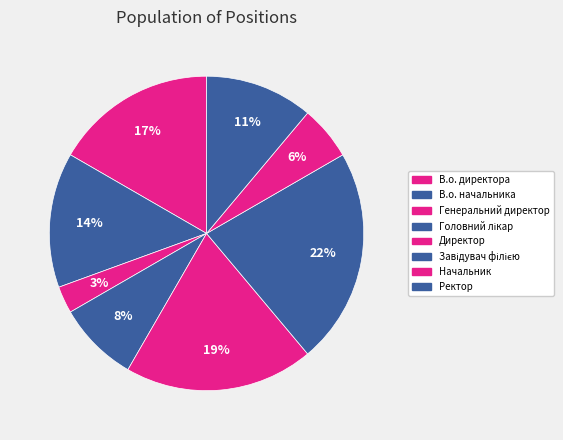

What portion of the pie excludes В.о. директора?

83.3%